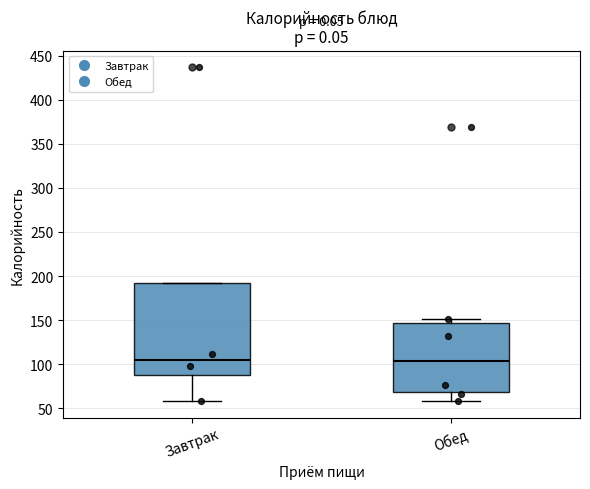

Reading left to right, read every box against the y-axis: the position of its median line, the range the box covers, and the ends of its whiskers. The values are not printed on the chart, so give them approximately, as read against the axis.

Завтрак: median 105, box 90 to 190, whiskers 60 to 190
Обед: median 105, box 70 to 145, whiskers 60 to 150